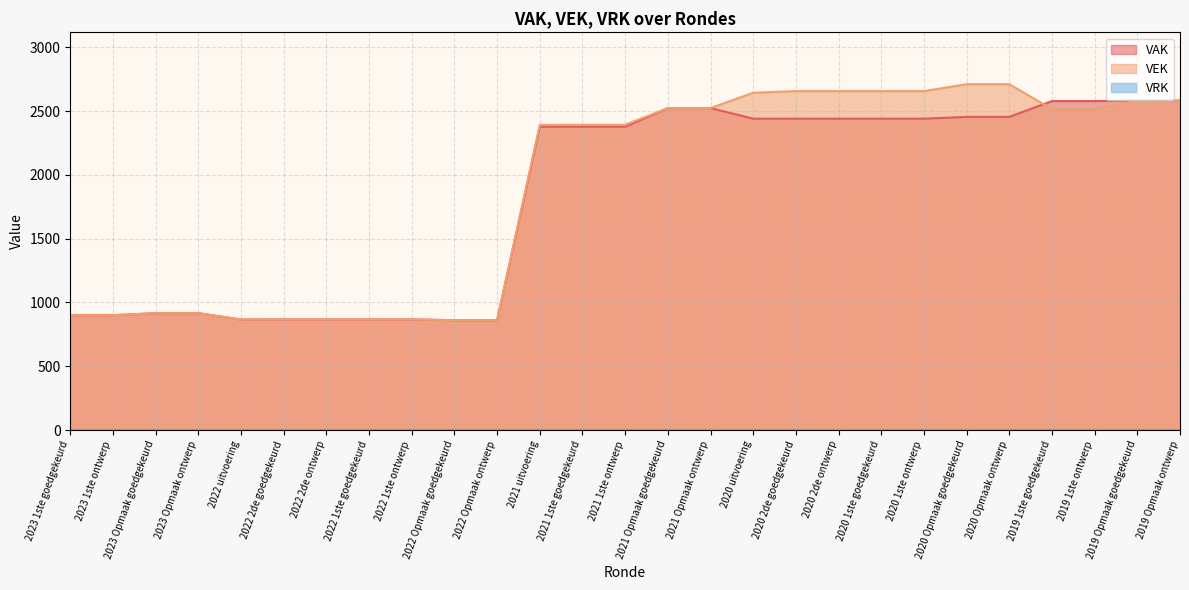

Where is VEK nearest to the value 1785?

2021 uitvoering